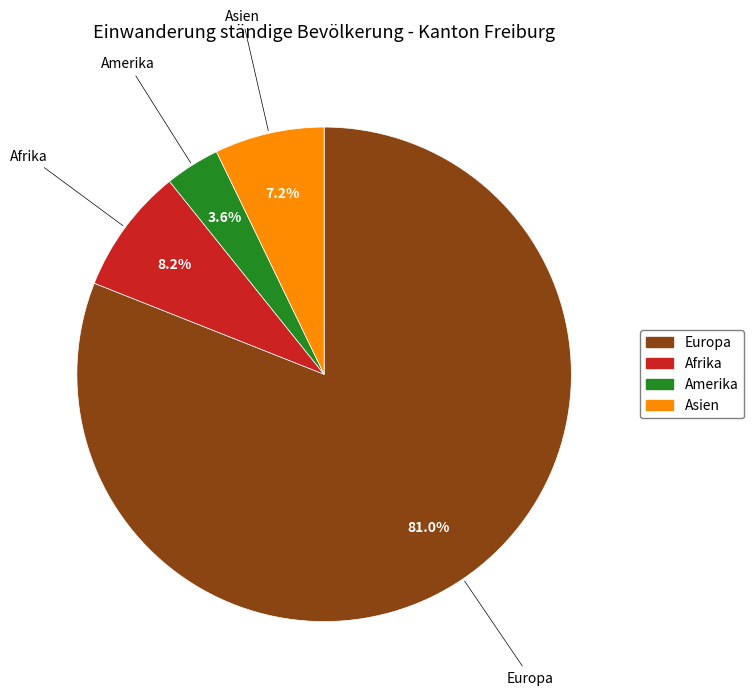

Between Amerika and Afrika, which is larger?

Afrika